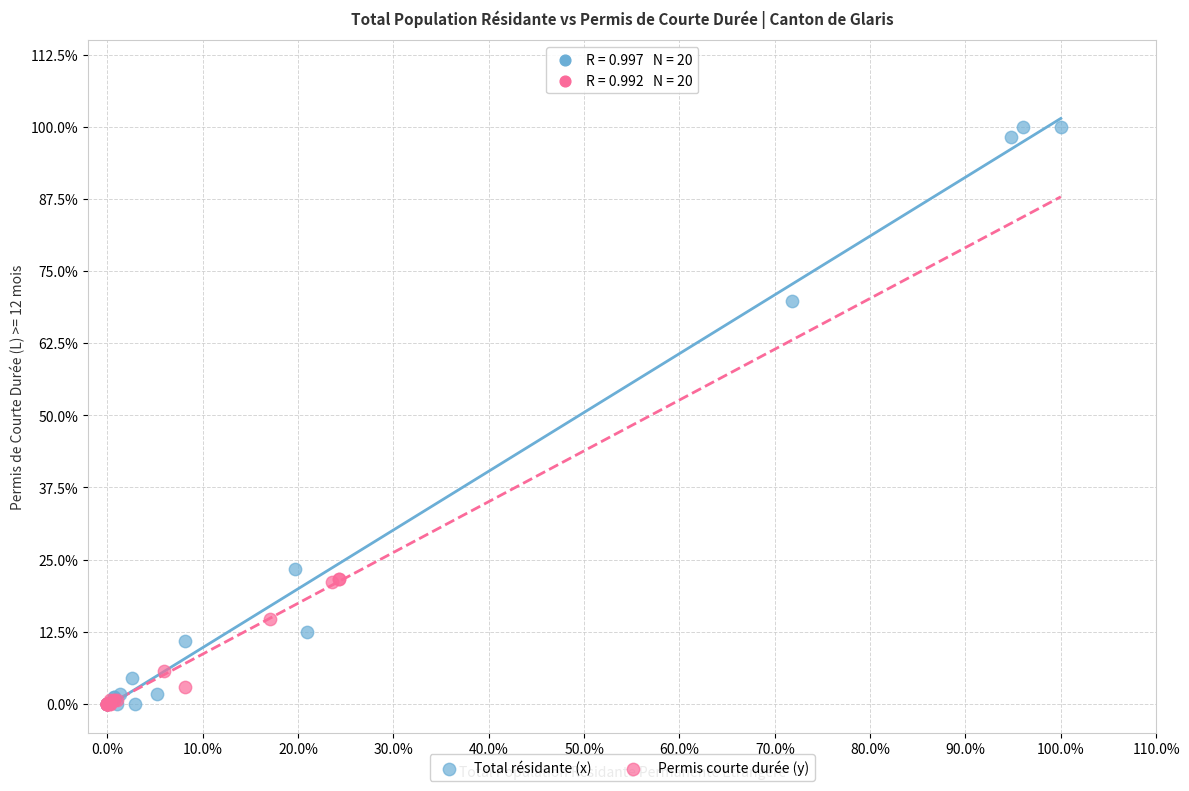

What are all the series names shown in the legend?

Total résidante (x), Permis courte durée (y)